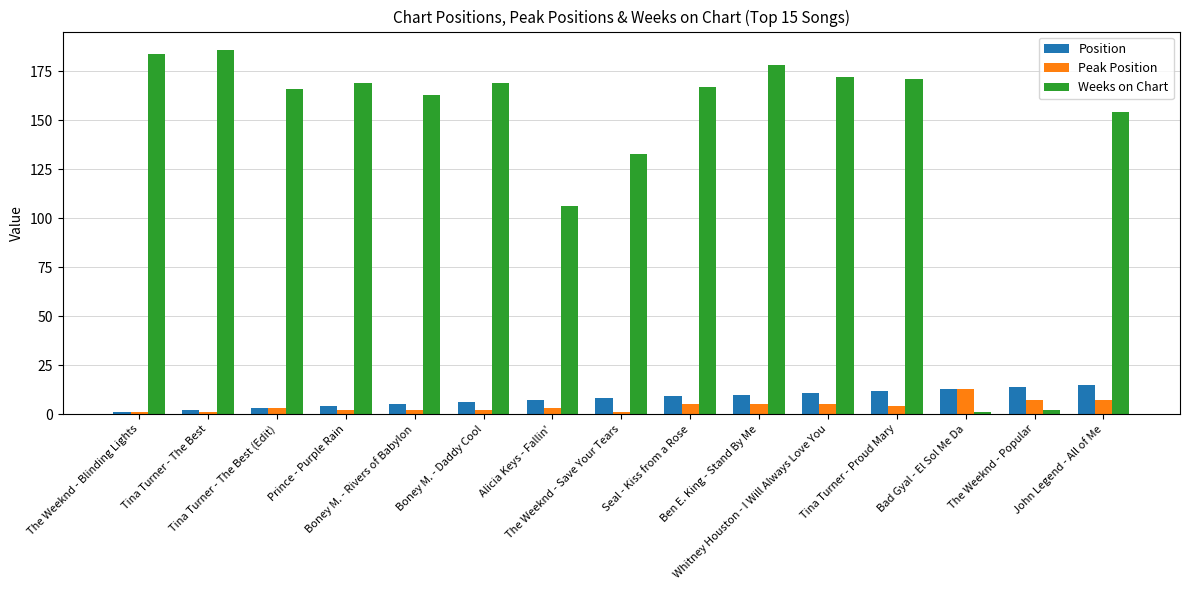

What is the difference between the second highest and minimum values in the Weeks on Chart series?

183